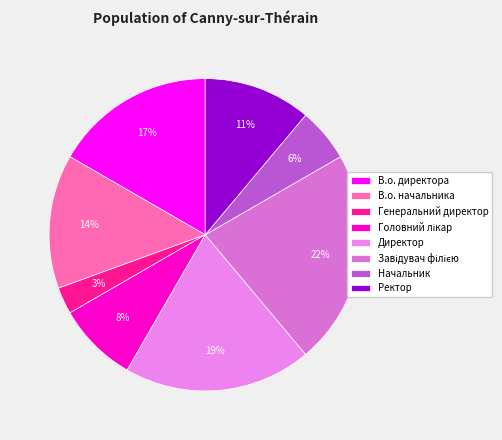

What is the total percentage of Завідувач філією and В.о. директора?

38.9%